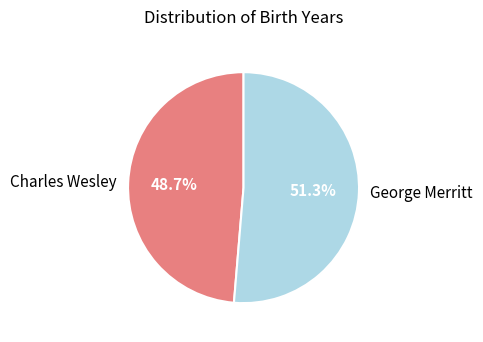

Which category has the smallest portion of the pie?

Charles Wesley